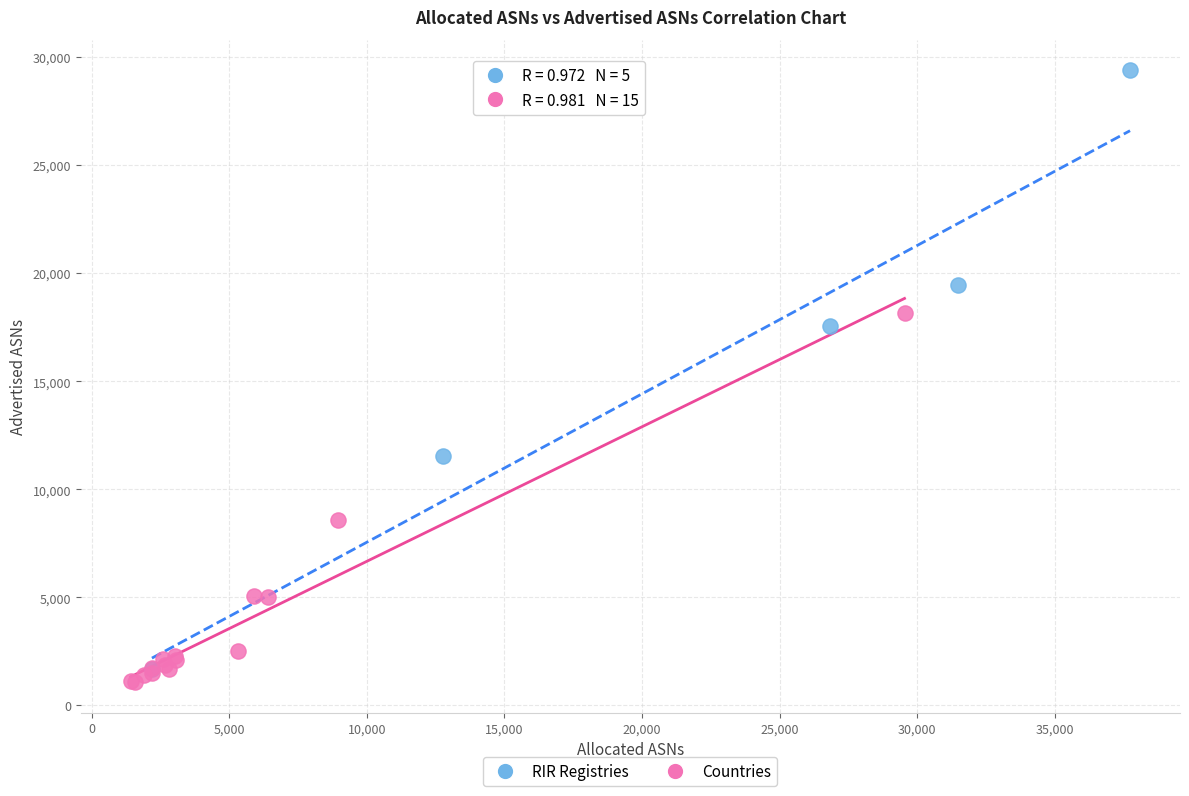

Which series has the largest Y range (max minus min)?

RIR Registries